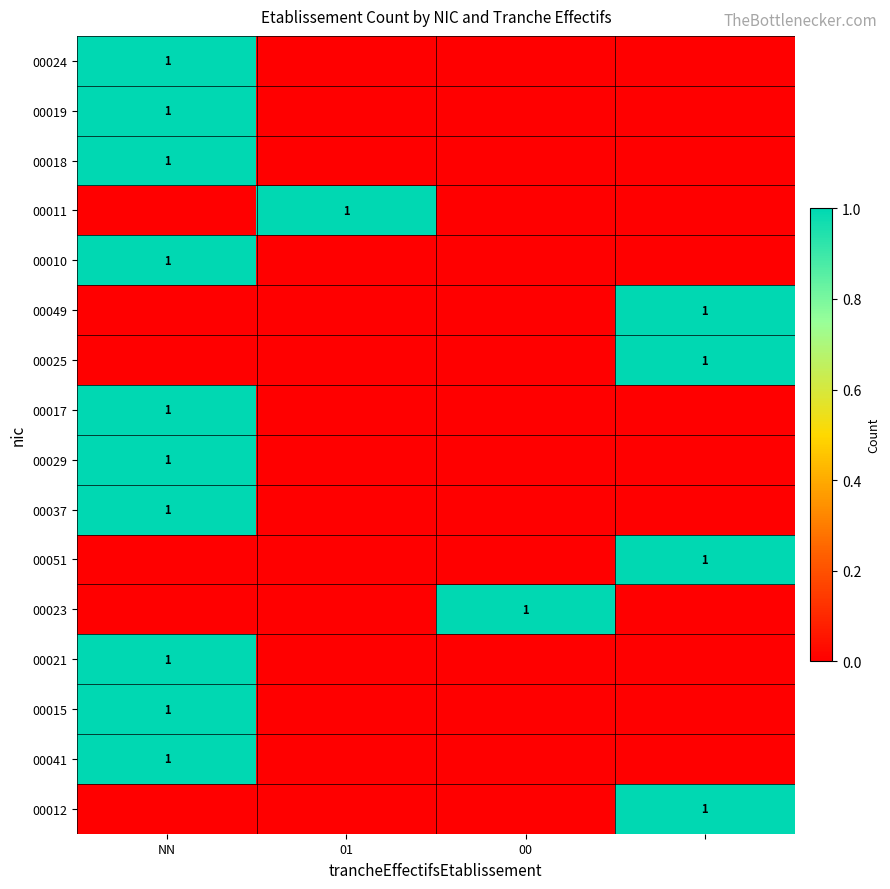

At which category is the sum across all series the highest?

NN